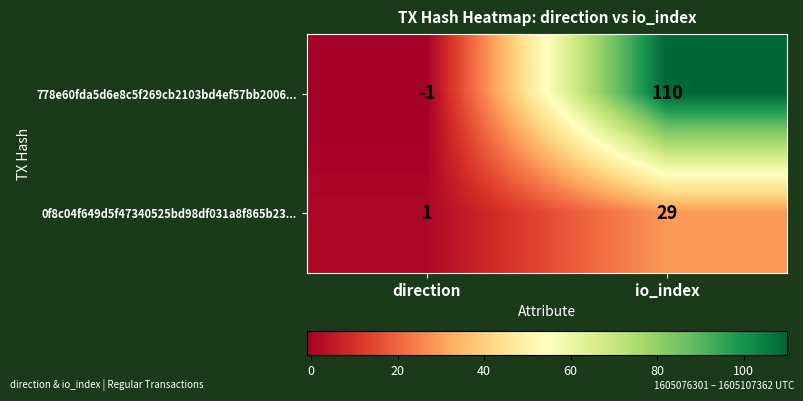

What is the average value of the 0f8c04f649d5f47340525bd98df031a8f865b23... series?

15